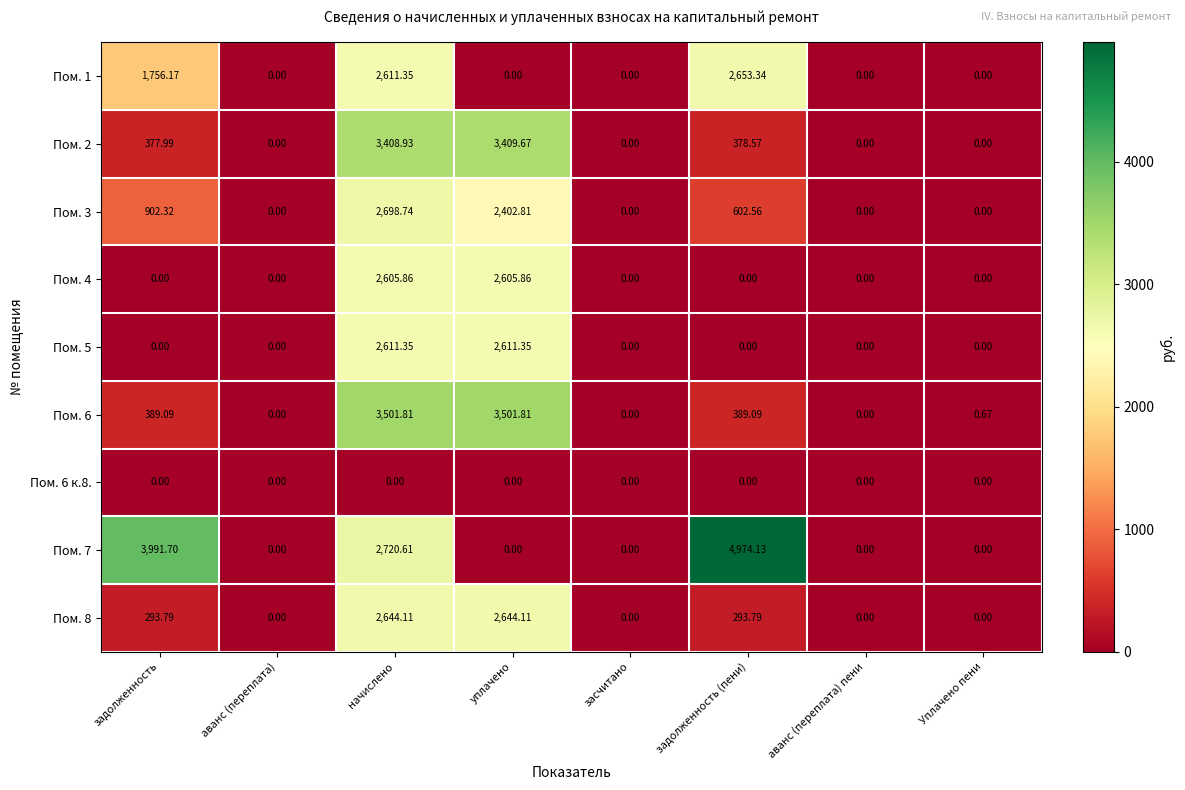

Is the value of Пом. 6 к.8. at начислено greater than the value of Пом. 6 at задолженность (пени)?

No